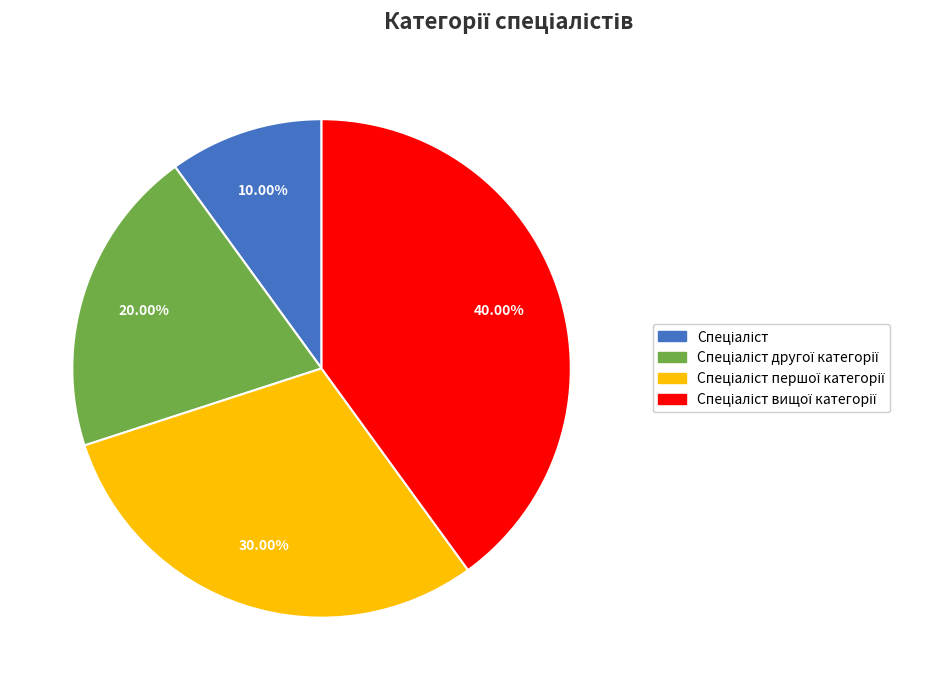

To the nearest percent, what is the difference between the largest and smallest slice percentages?

30%